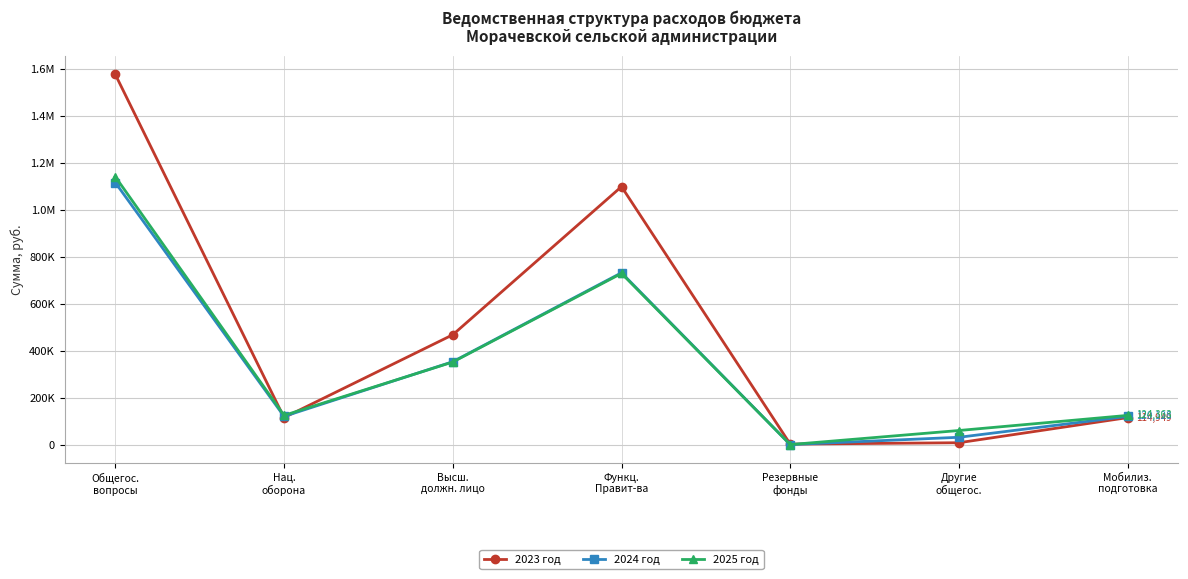

Is this an area chart (filled region under the line)?

No